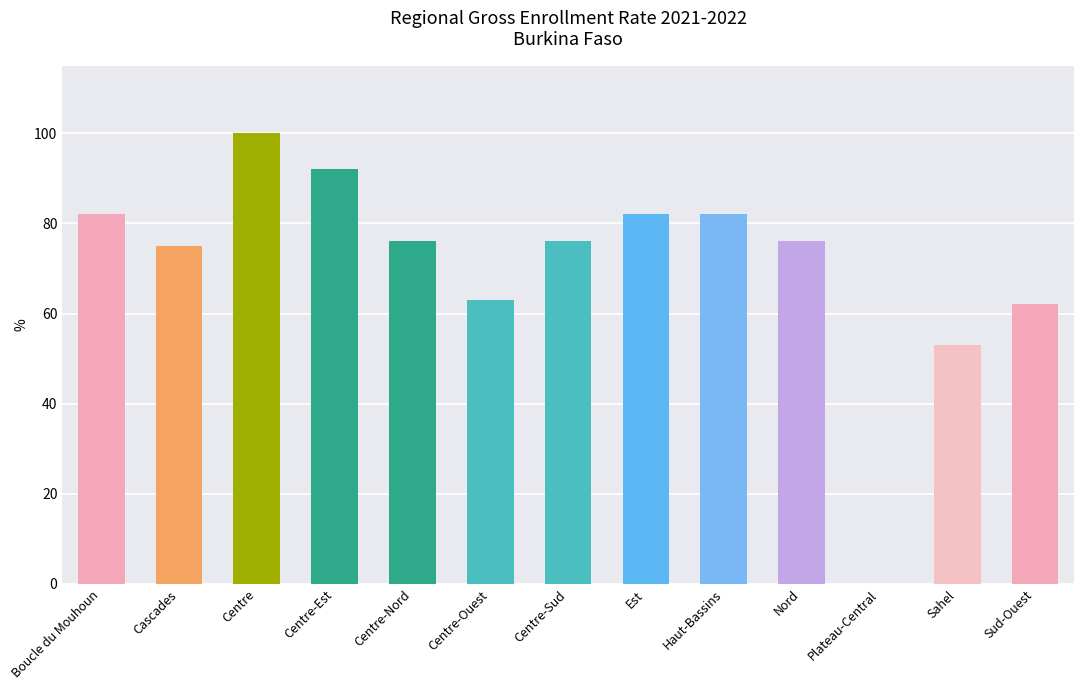

What is the average value?

71